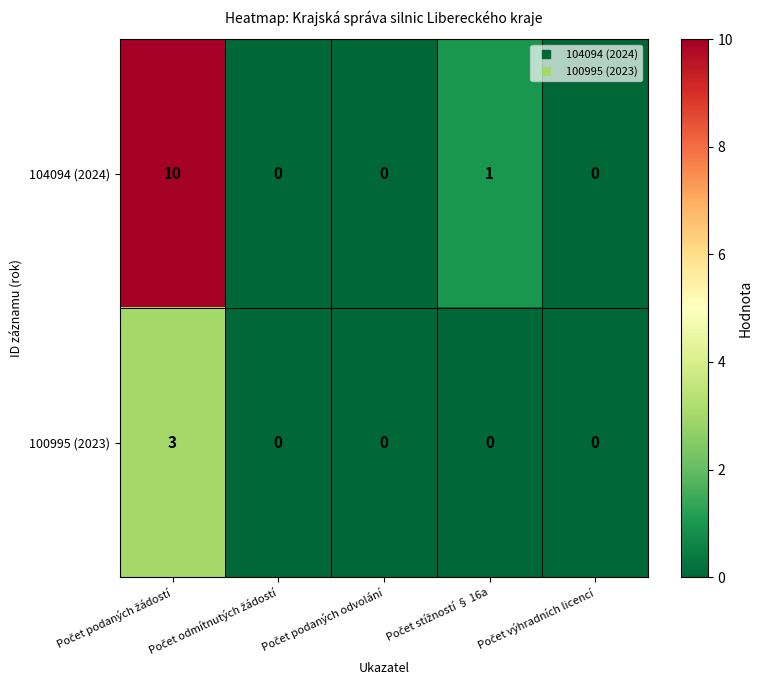

What is the highest value of the 104094 (2024) series?

10